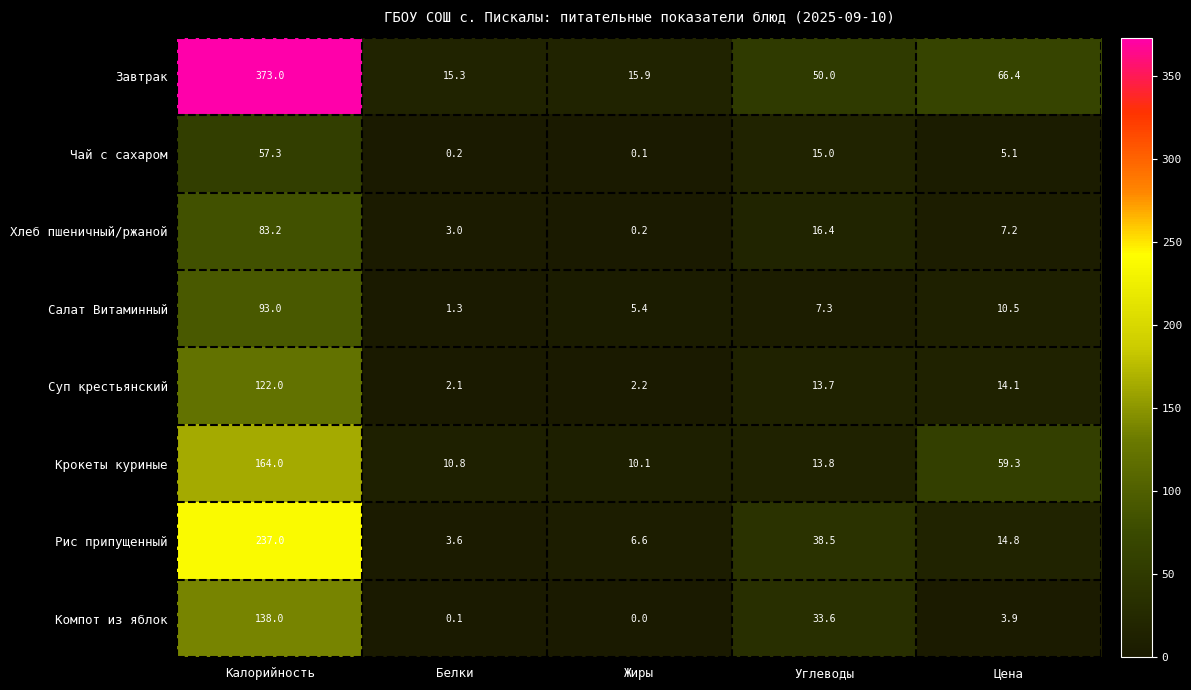

What is the average value of the Рис припущенный series?

60.1